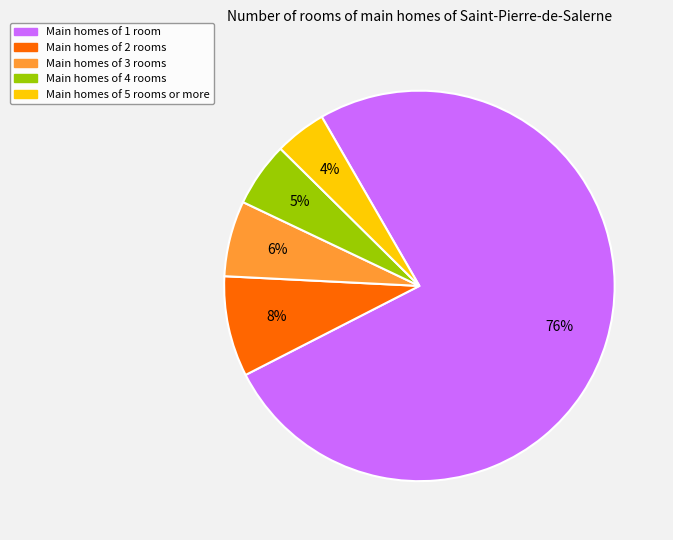

To the nearest percent, what is the average slice percentage?

20%